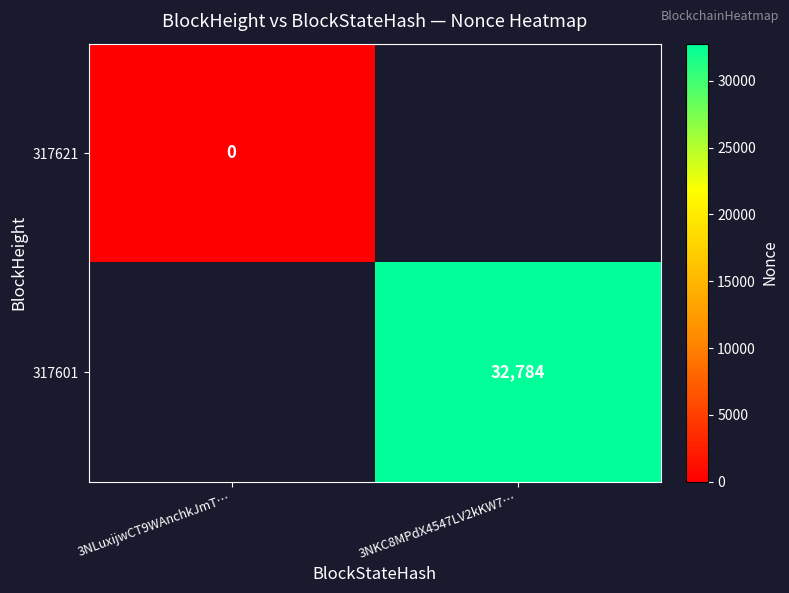

Is the value of 317621 at 3NLuxijwCT9WAnchkJmT… greater than the value of 317601 at 3NKC8MPdX4547LV2kKW7…?

No